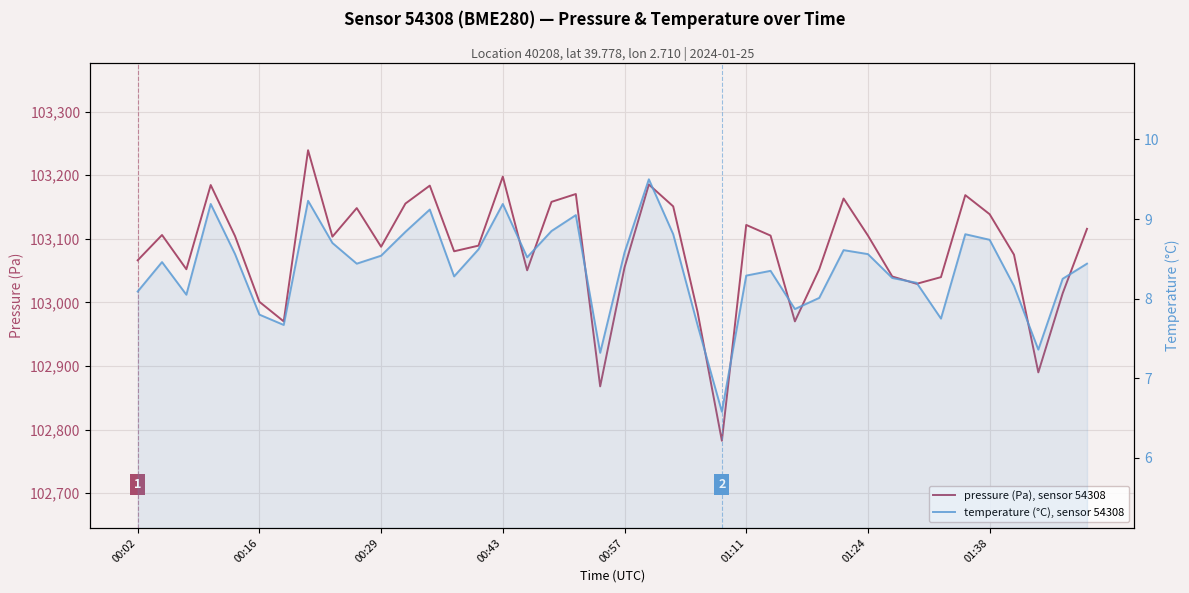

What is the difference between the highest and lowest values at 23?

102977.4